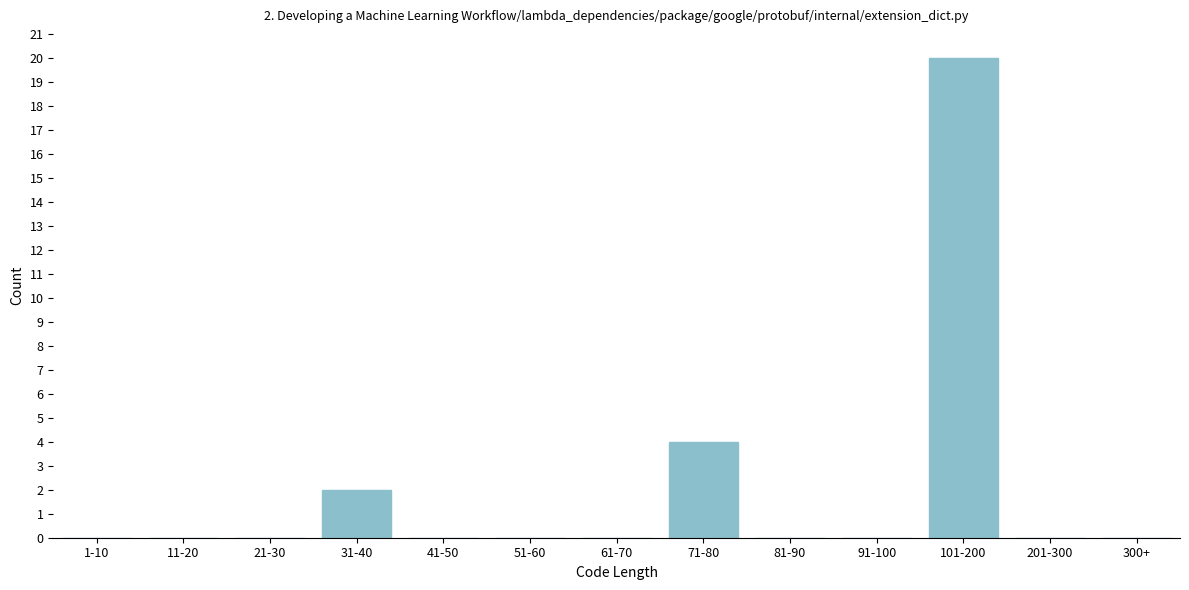

Reading left to right, what are all the values shown in this chart?

1-10=0	11-20=0	21-30=0	31-40=2	41-50=0	51-60=0	61-70=0	71-80=4	81-90=0	91-100=0	101-200=20	201-300=0	300+=0